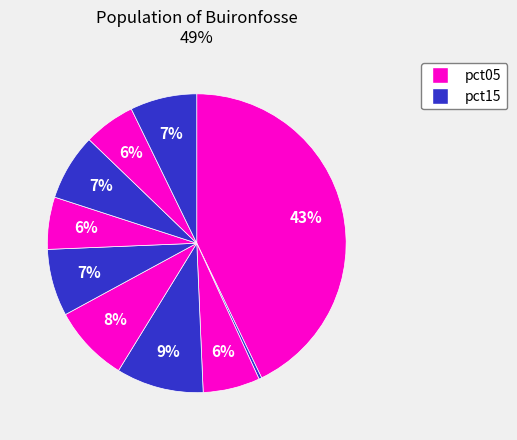

Count the number of slices in the pie.

10